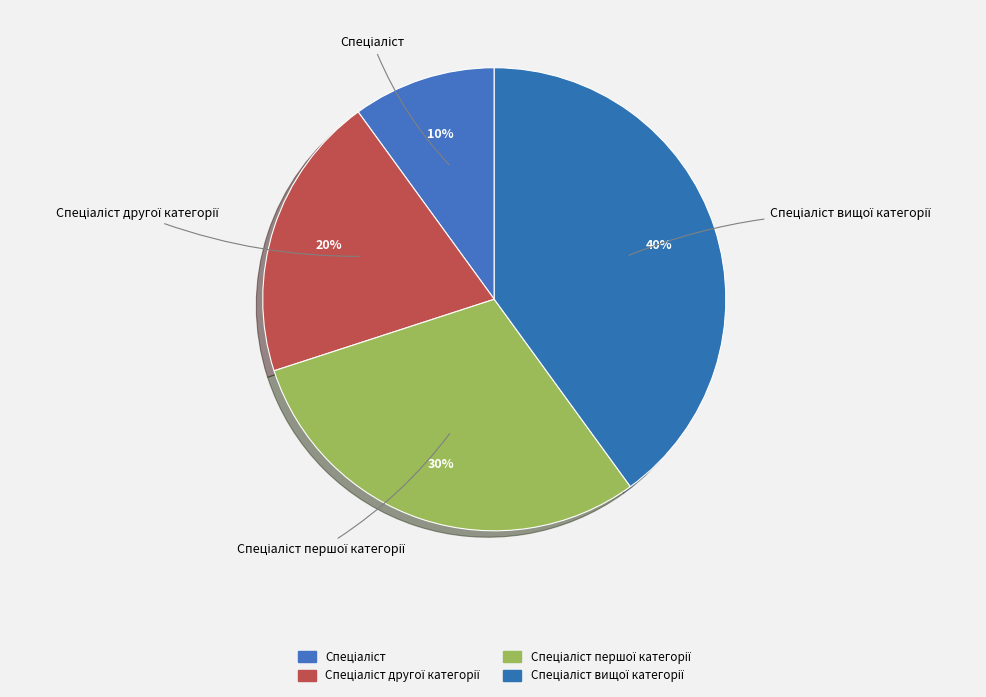

Does any single category account for the majority?

No